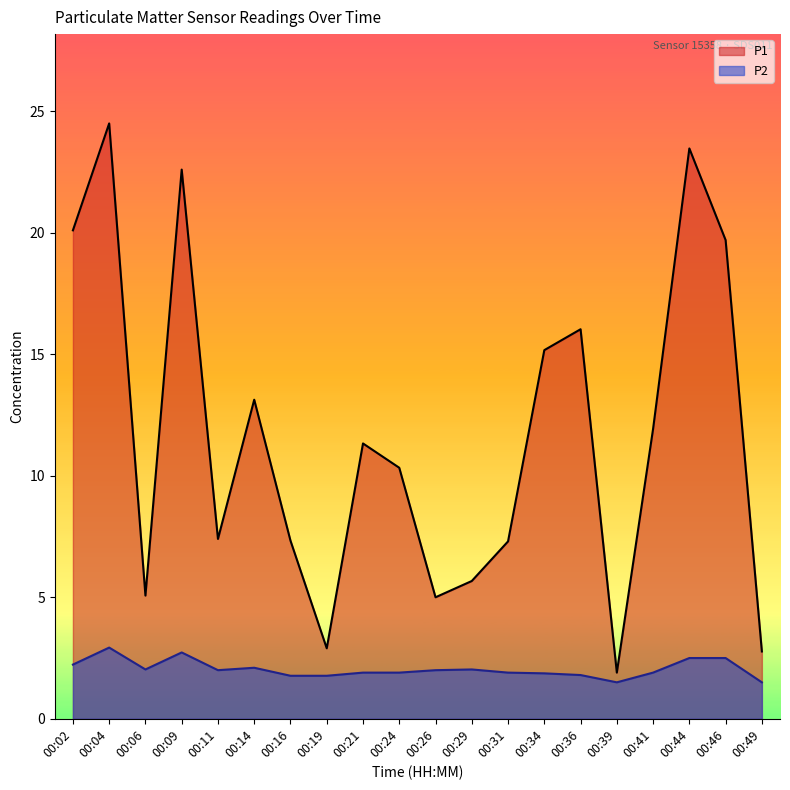

At which label is P2 closest to 2?

00:11